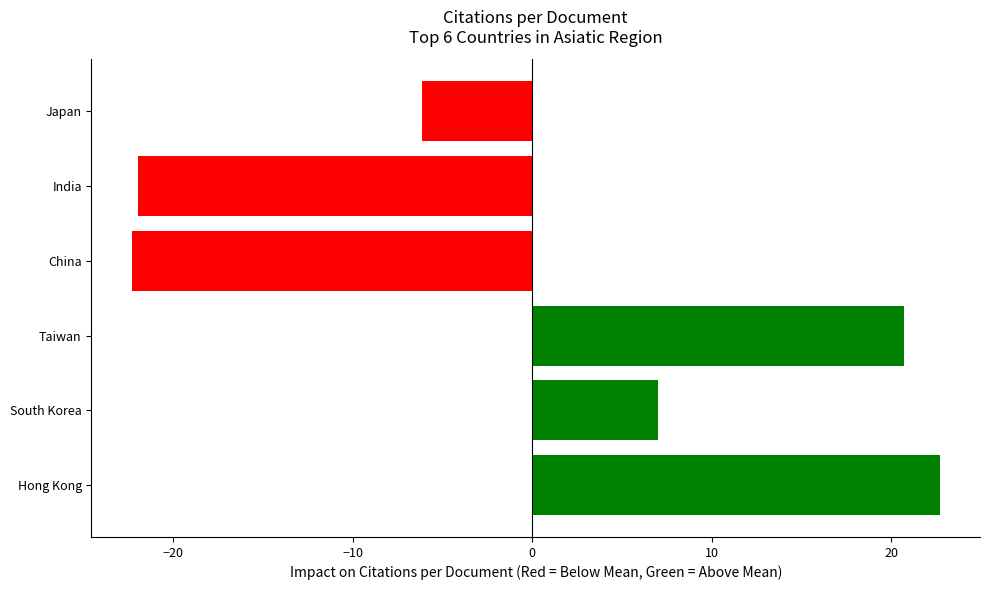

How many values are below 6?

3